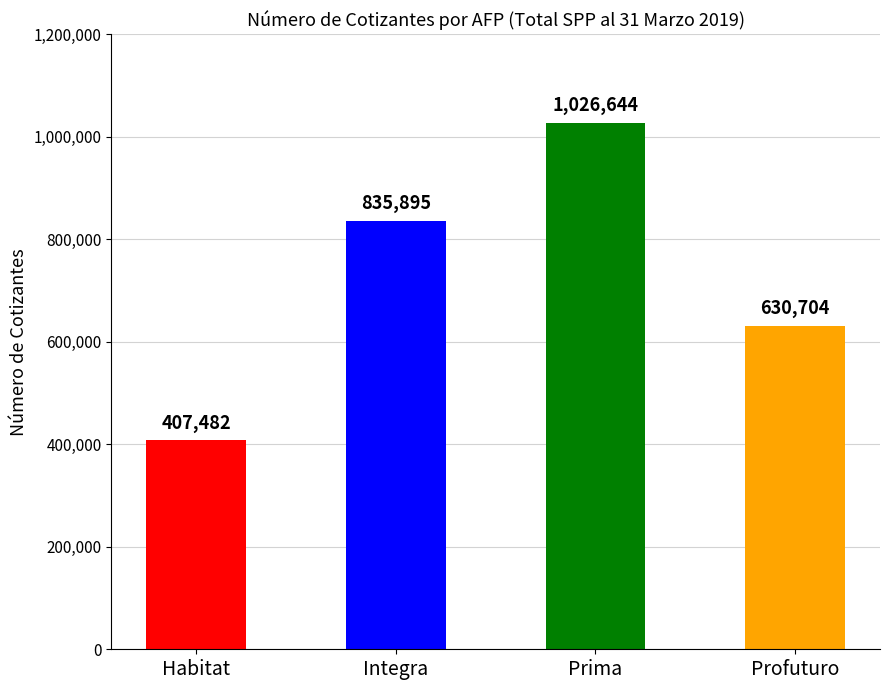

What is the difference between the second highest and minimum values?

428413